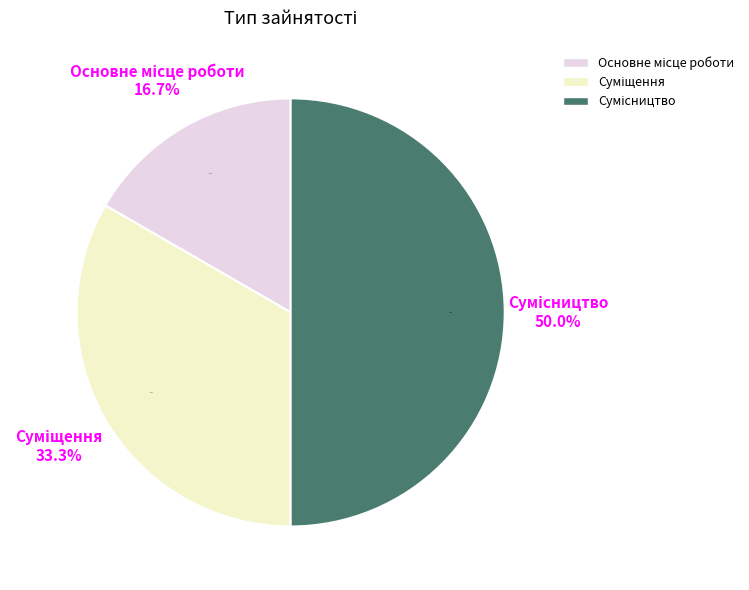

What percentage is the Основне місце роботи slice, to the nearest percent?

17%